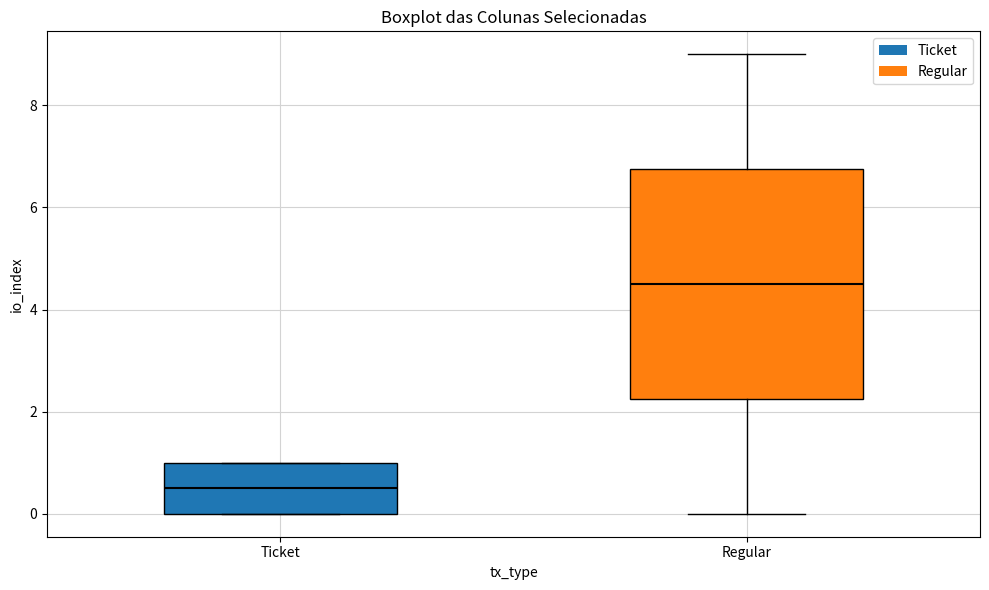

Reading left to right, transcribe this box plot: for each box, give where its median line is, the range the box spans, and where its two whiskers end, as read against the y-axis. The values are not printed on the chart, so give them approximately, as read against the axis.

Ticket: median 0.6, box 0.0 to 1.0, whiskers 0.0 to 1.0
Regular: median 4.6, box 2.2 to 6.8, whiskers 0.0 to 9.0